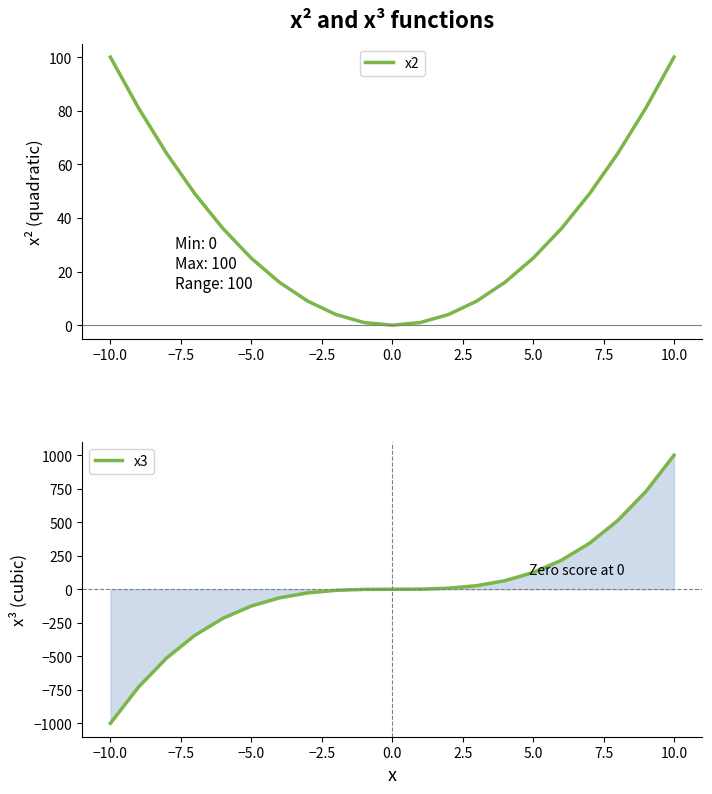

The x2 series shows 5 at −5.0. True or false?

False